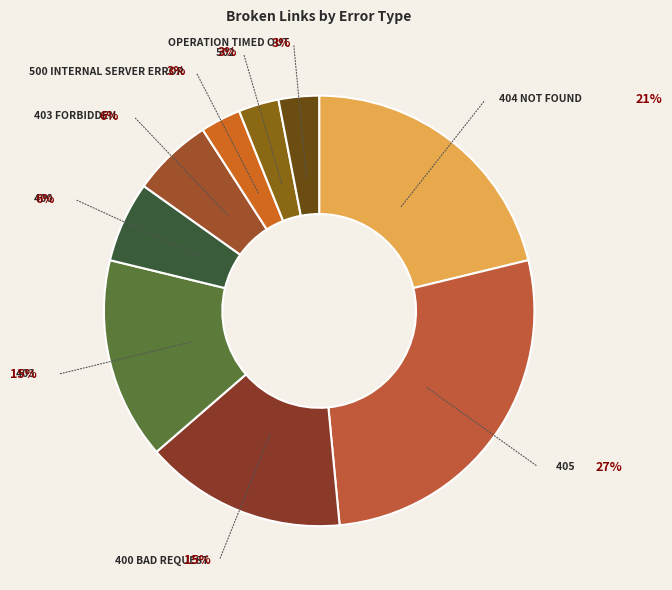

How many slices are in this pie chart?

9